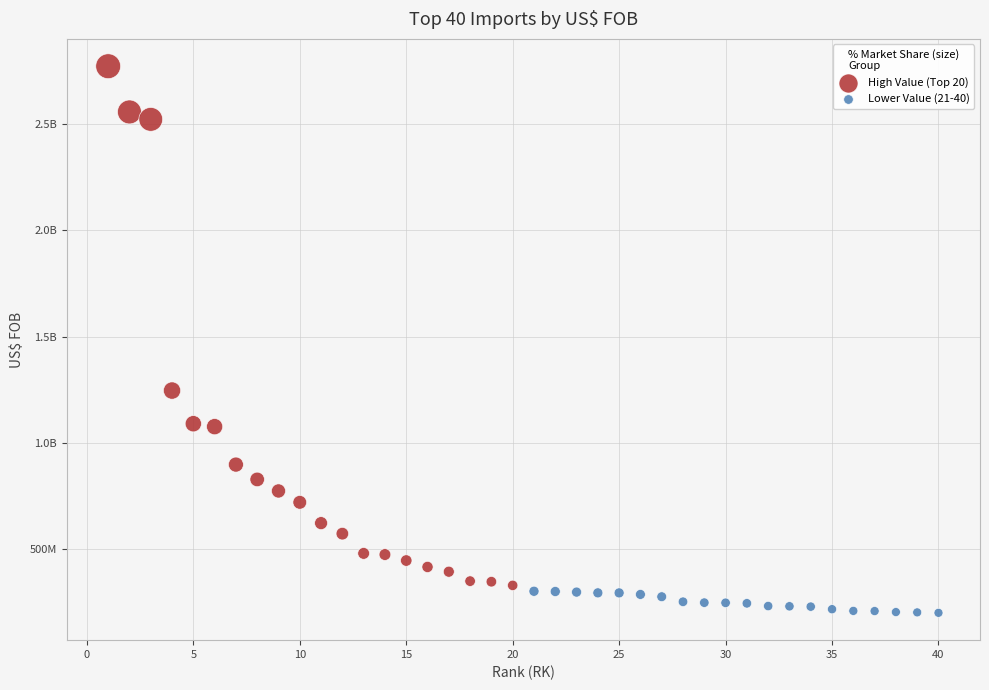

What are all the series names shown in the legend?

High Value (Top 20), Lower Value (21-40)